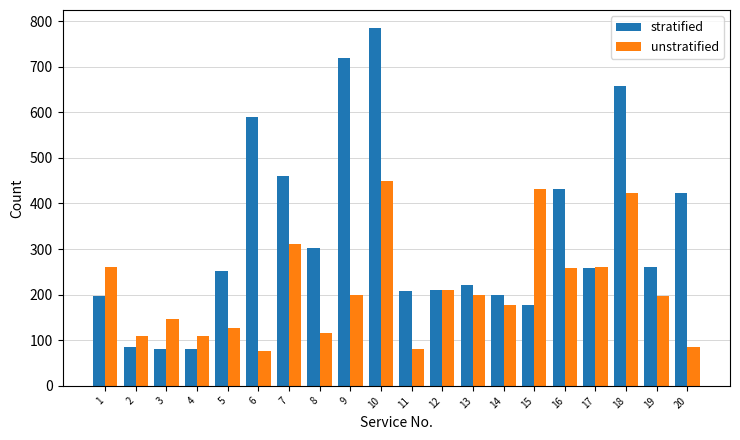

What is the minimum value shown in the chart?

77